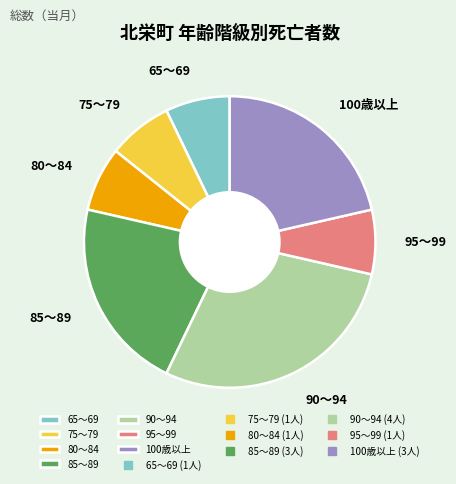

Is 65～69 the majority of the pie?

No